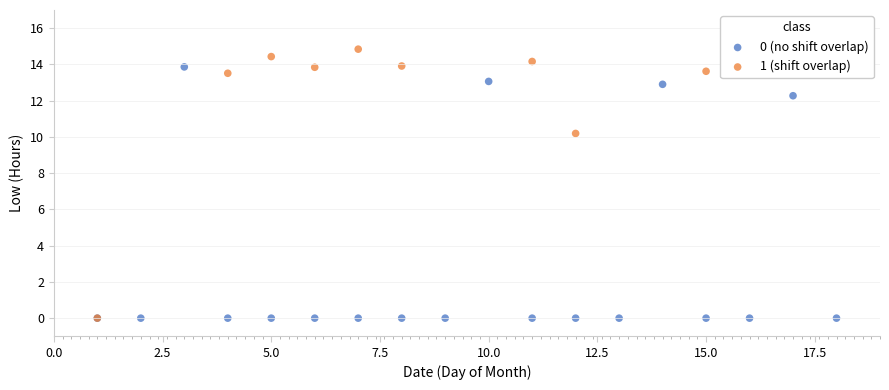

What are all the series names shown in the legend?

0 (no shift overlap), 1 (shift overlap)